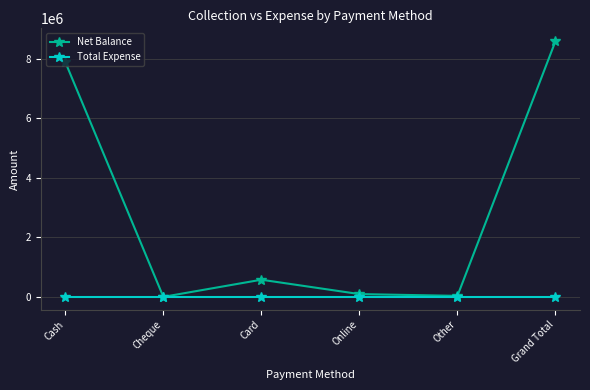

List the series in order of their overall mean, highest first.

Net Balance, Total Expense